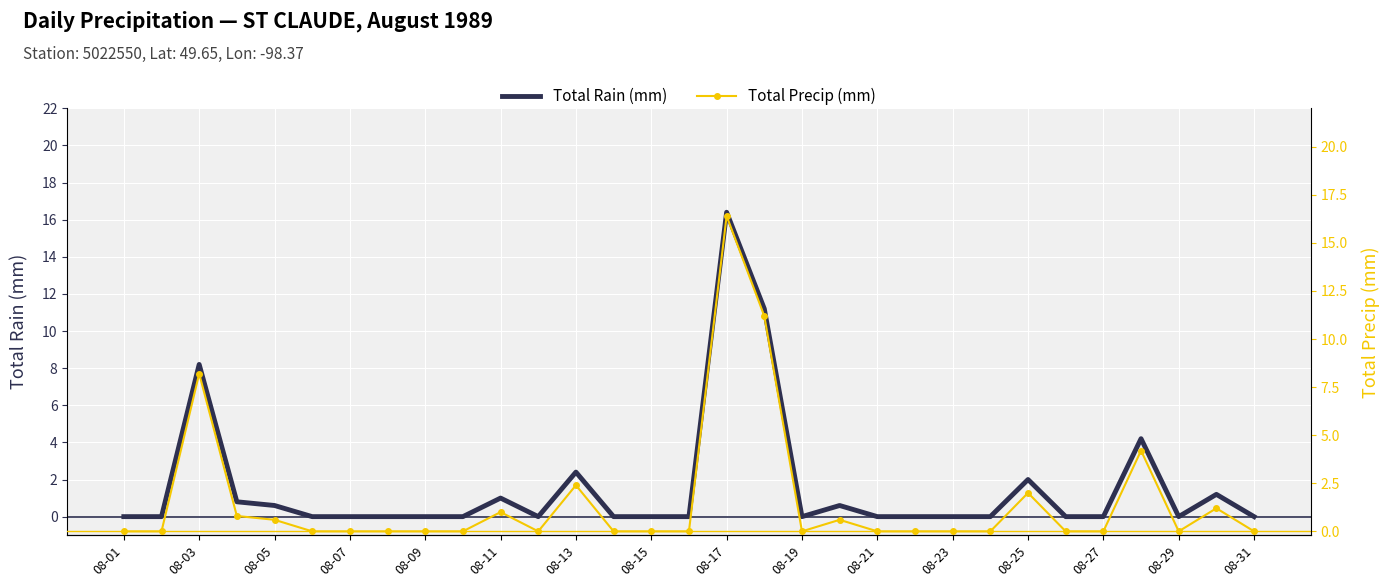

The Total Precip (mm) series shows 0.0 at 23. True or false?

True